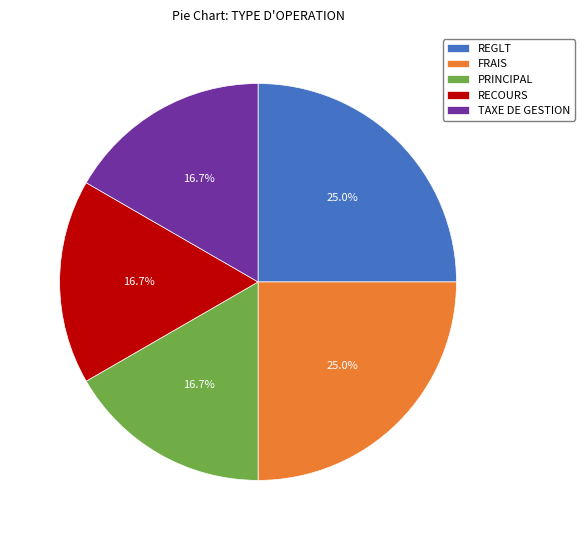

Does any single category account for the majority?

No